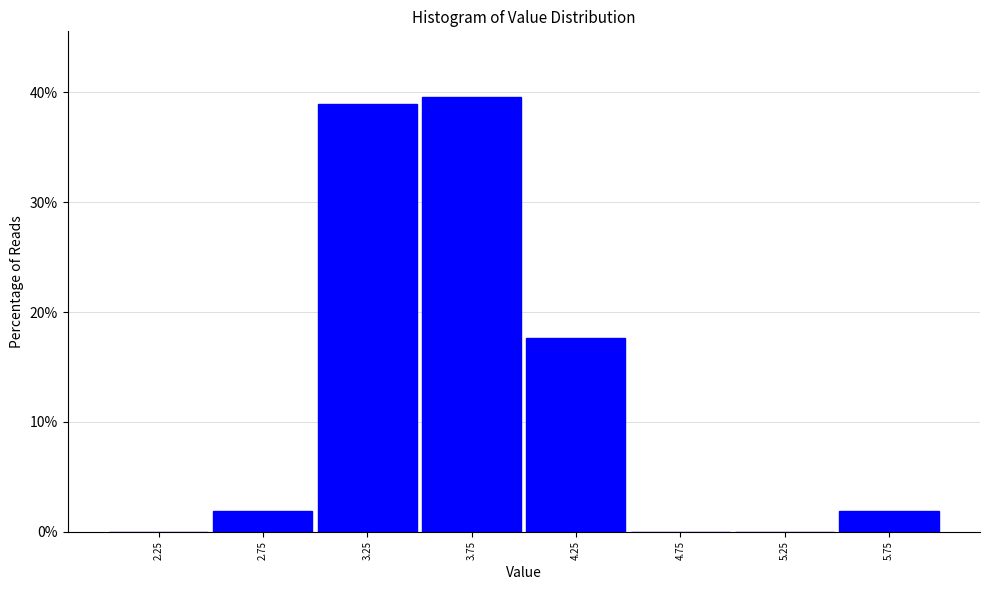

Reading left to right, transcribe this chart: for each bar, give the range it covers on the x-axis and its height. The values are not printed on the chart, so give them approximately, as read against the axis.

2.0 to 2.5: 0
2.5 to 3.0: 2
3.0 to 3.5: 39
3.5 to 4.0: 40
4.0 to 4.5: 18
4.5 to 5.0: 0
5.0 to 5.5: 0
5.5 to 6.0: 2